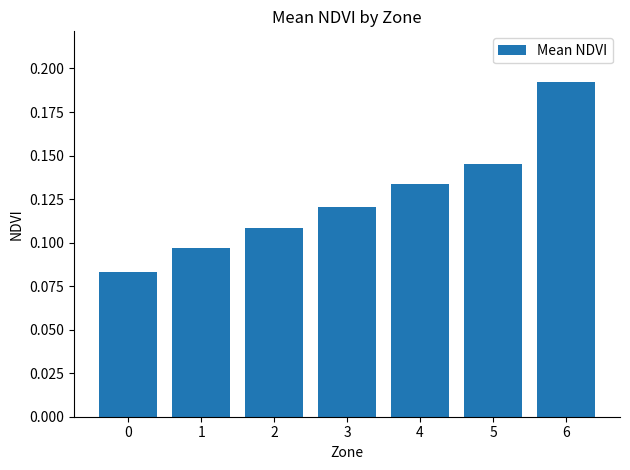

List the labels in order of value, smallest first.

0, 1, 2, 3, 4, 5, 6